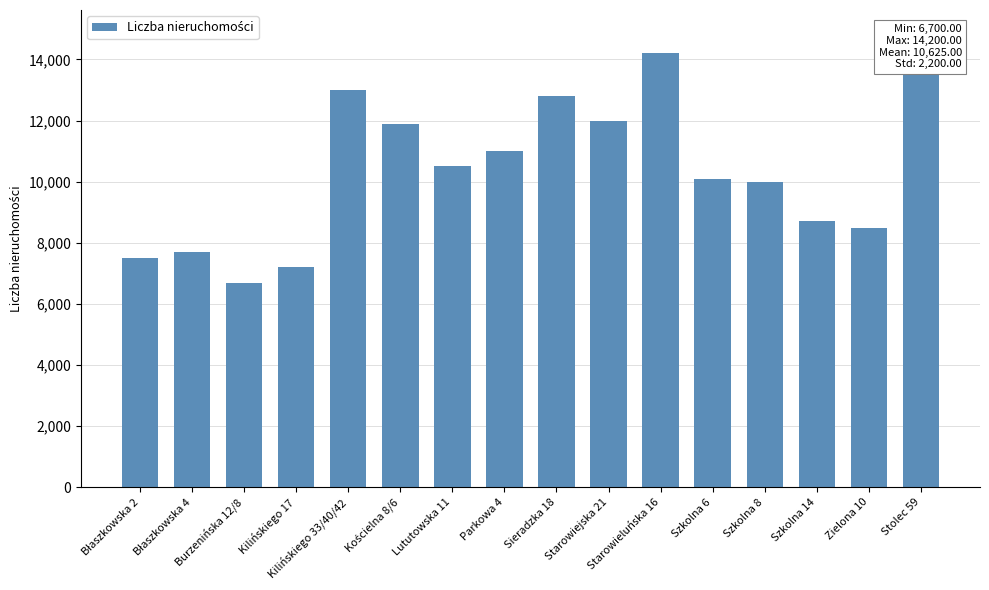

What is the change in value from Burzenińska 12/8 to Starowieluńska 16?

+7500